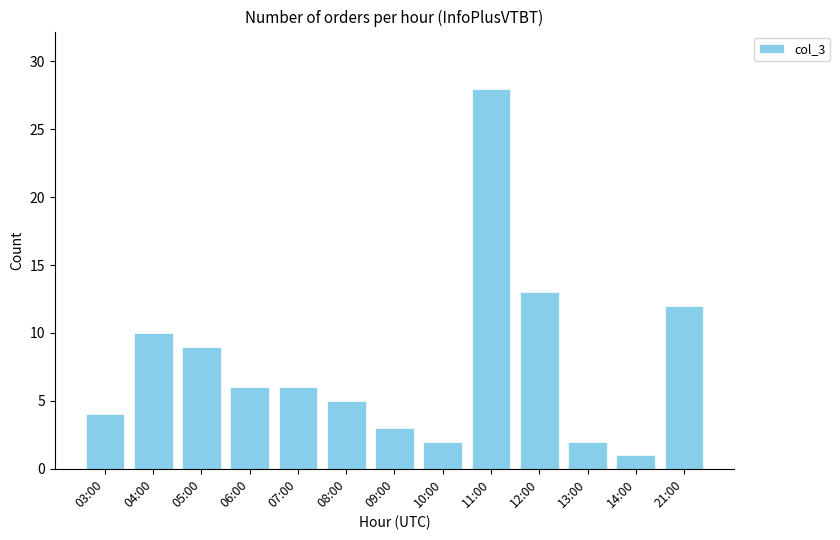

Reading left to right, extract all data points from this chart.

4	10	9	6	6	5	3	2	28	13	2	1	12